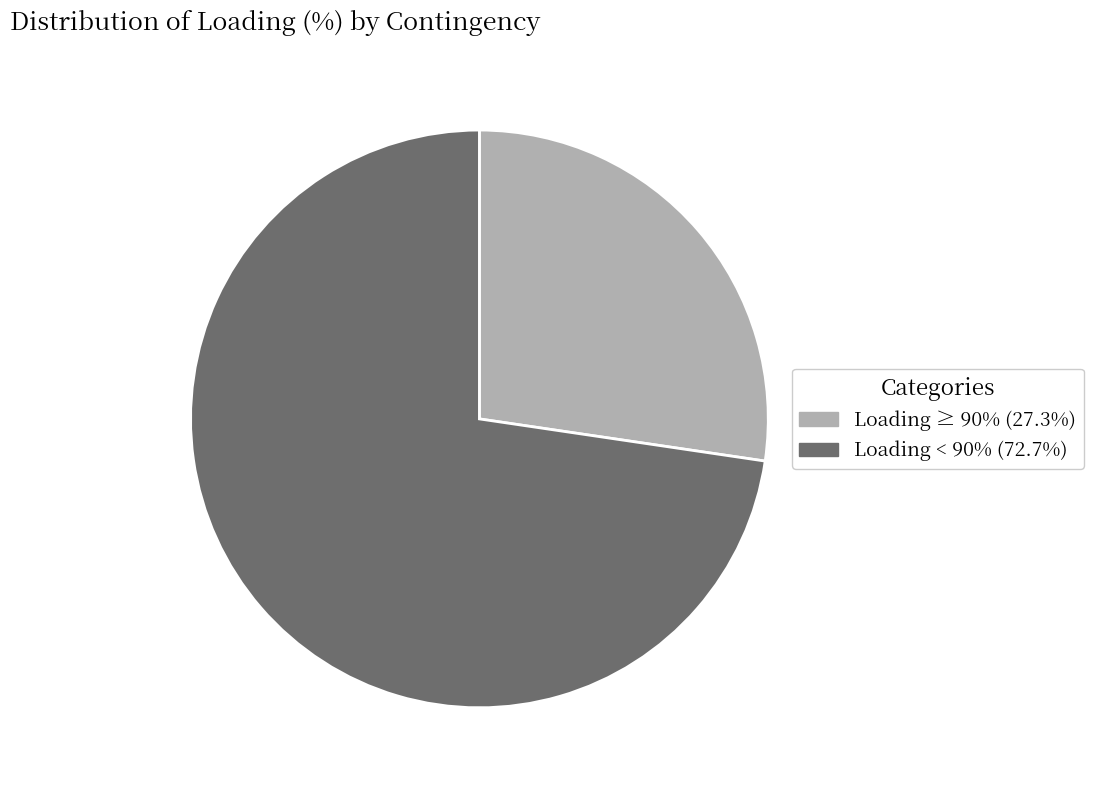

Is Loading ≥ 90% (27.3%) the majority of the pie?

No